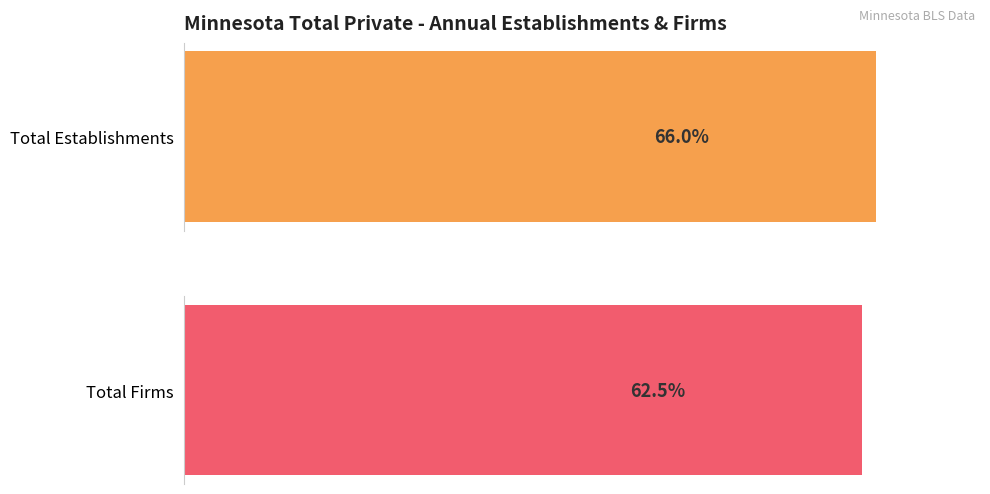

The Total Firms series shows 12122 at 10. True or false?

False